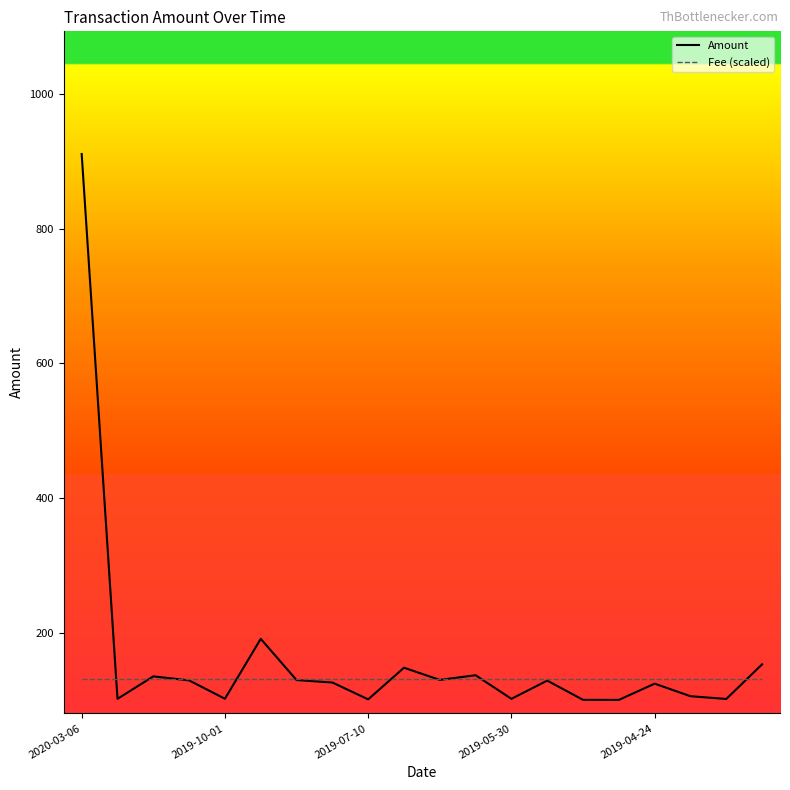

What is the average value of the Fee (scaled) series?

130.6